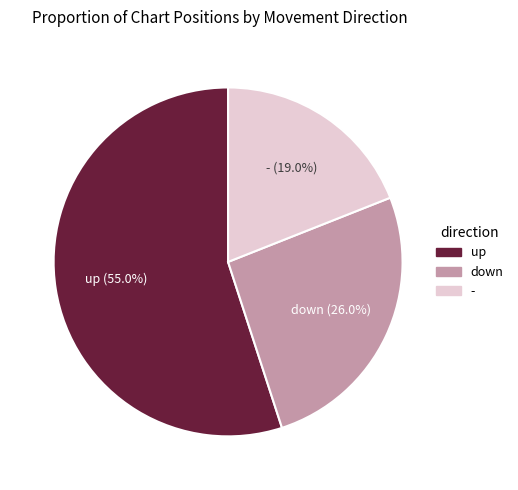

What is the majority slice?

up